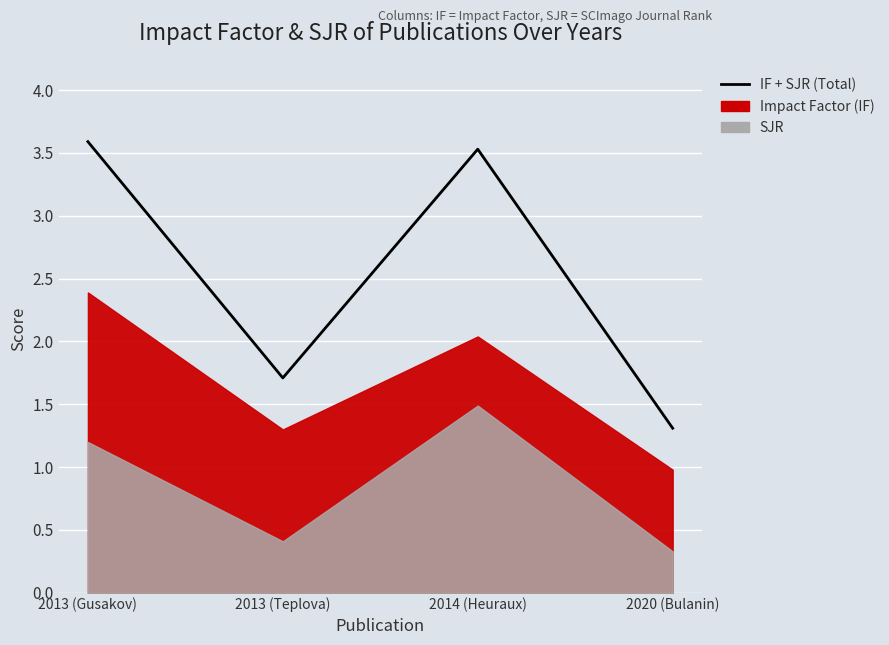

How many points are higher than both their immediate neighbors (excluding endpoints)?

1